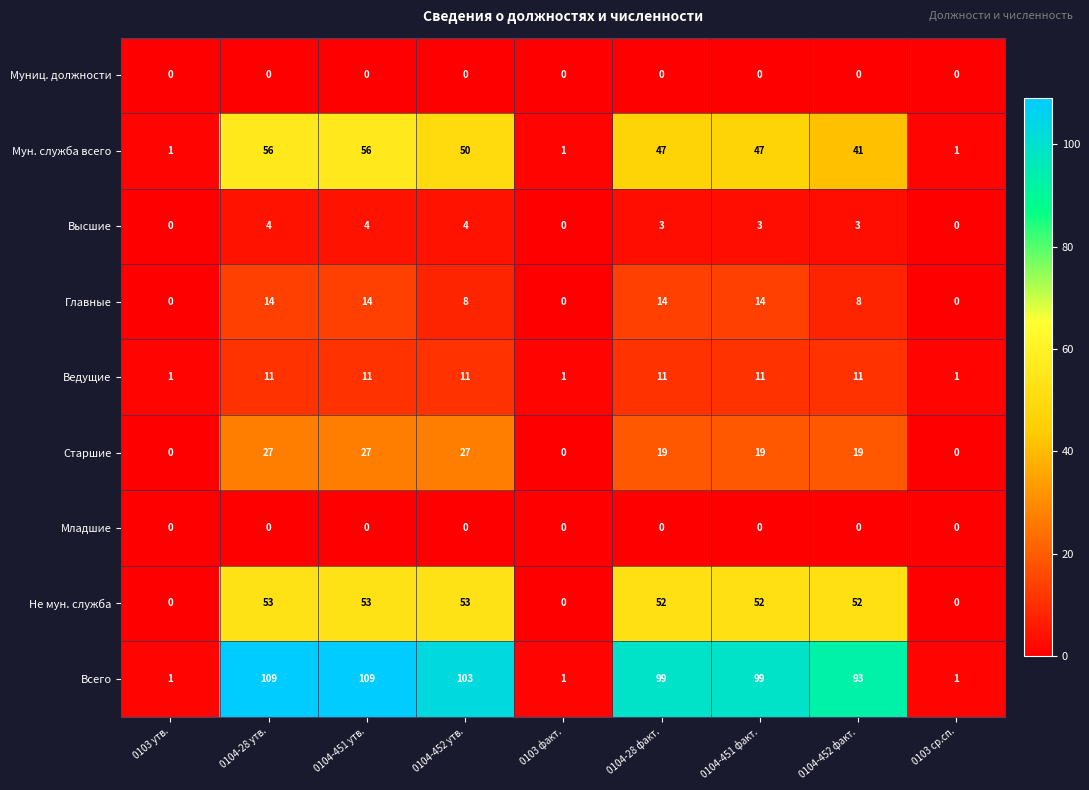

Count the number of categories in the chart.

9